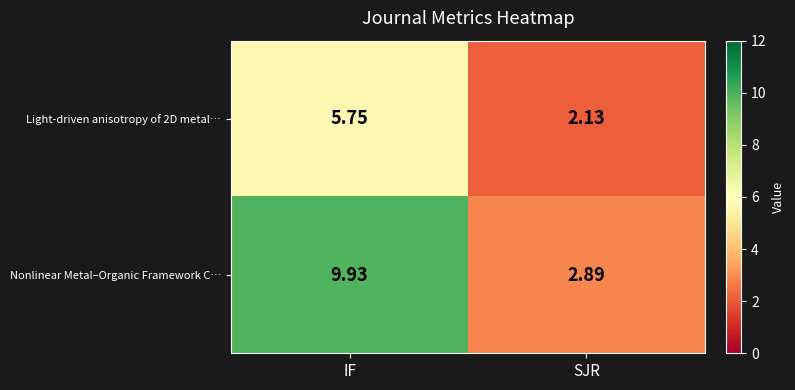

Which series has the largest range (max minus min)?

Nonlinear Metal–Organic Framework C…